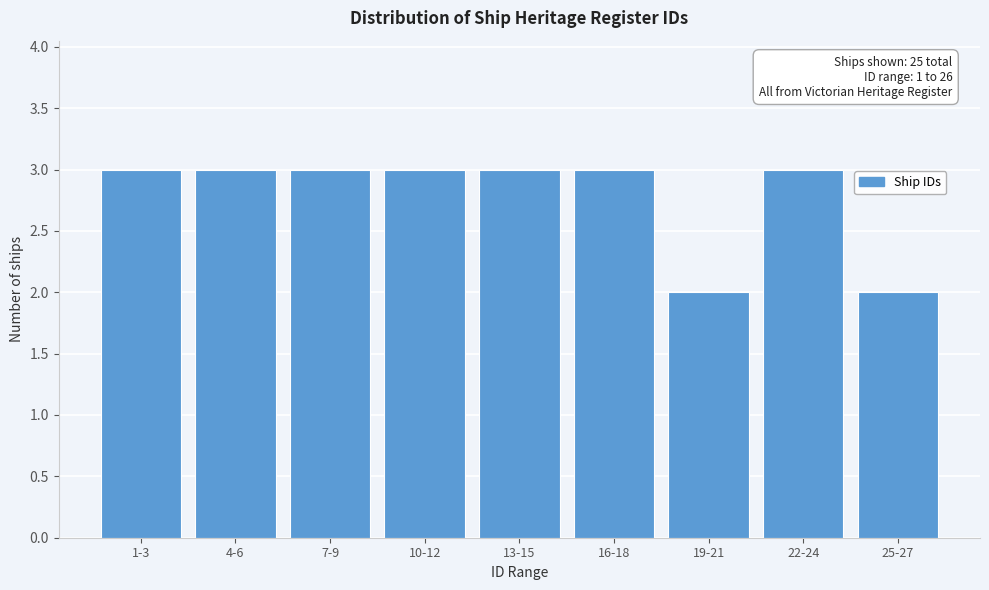

Reading left to right, what are all the values shown in this chart?

1-3=3	4-6=3	7-9=3	10-12=3	13-15=3	16-18=3	19-21=2	22-24=3	25-27=2